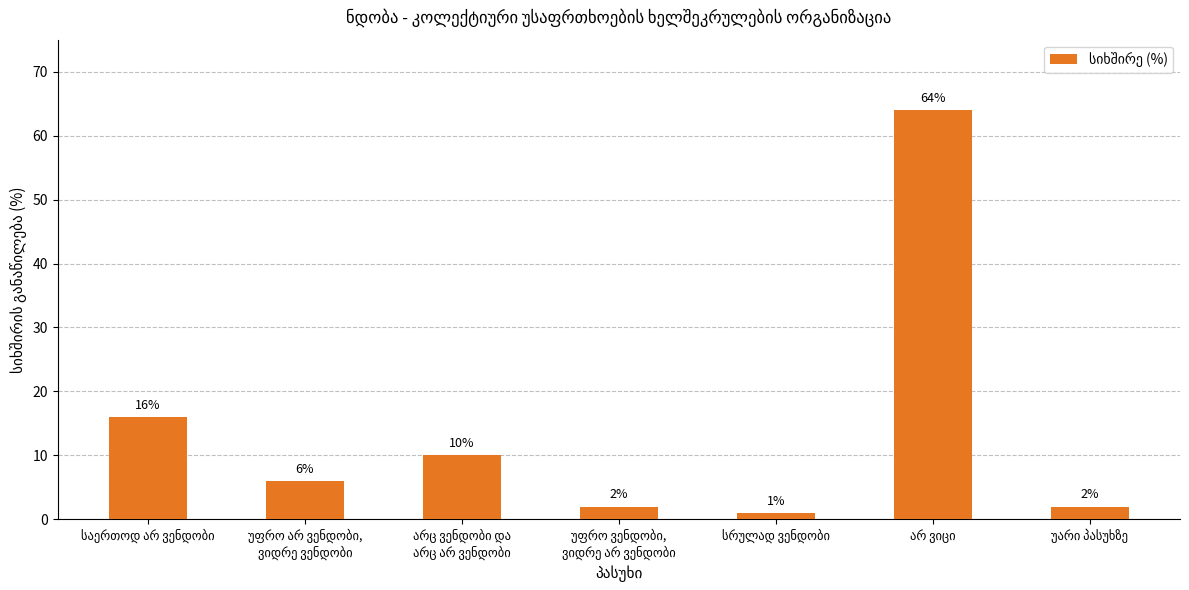

Reading right to left, list all the values displayed in this chart.

2	64	1	2	10	6	16